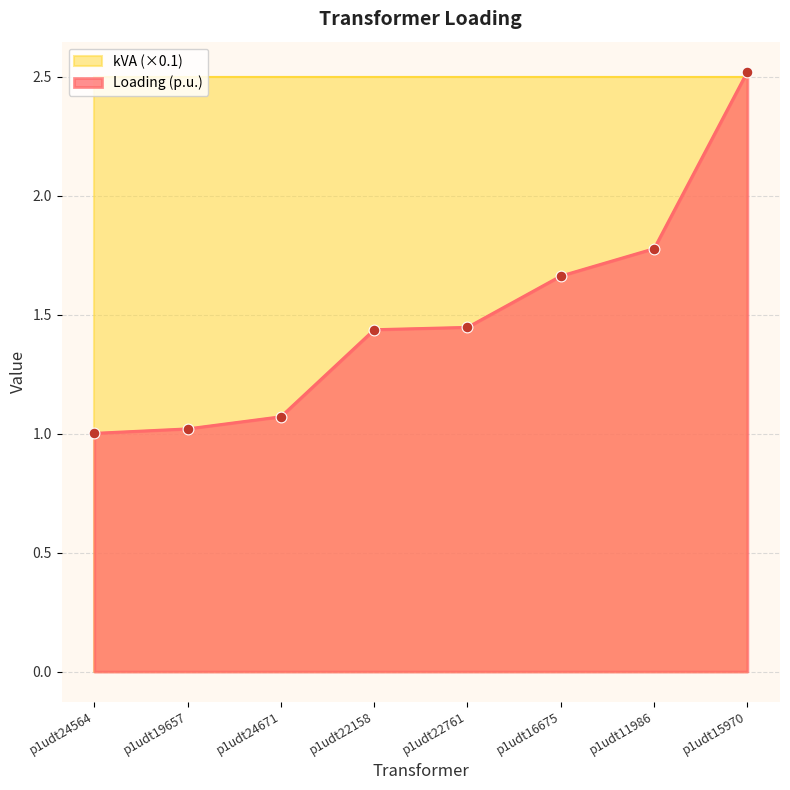

Between p1udt19657 and p1udt16675, which is larger?

p1udt16675